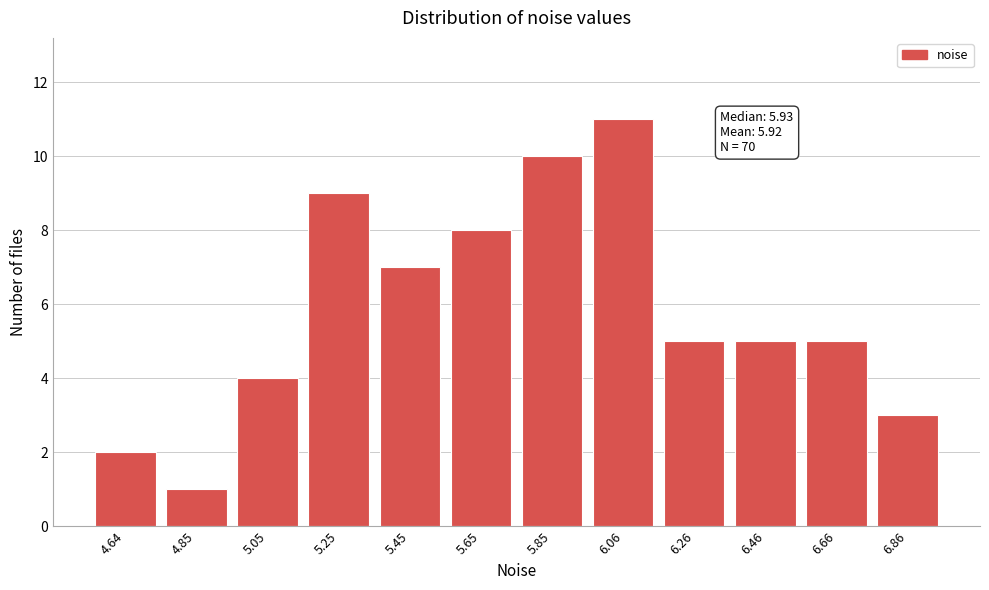

Reading left to right, what are all the values shown in this chart?

4.64=2	4.85=1	5.05=4	5.25=9	5.45=7	5.65=8	5.85=10	6.06=11	6.26=5	6.46=5	6.66=5	6.86=3